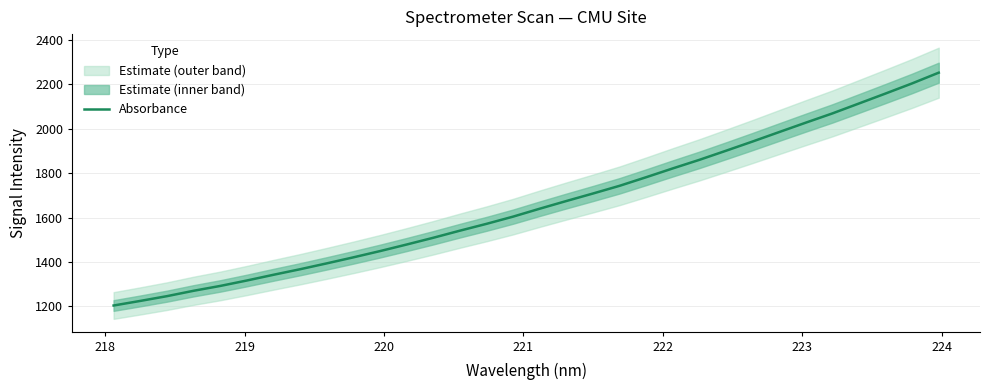

What is the minimum value for Absorbance?

1203.7